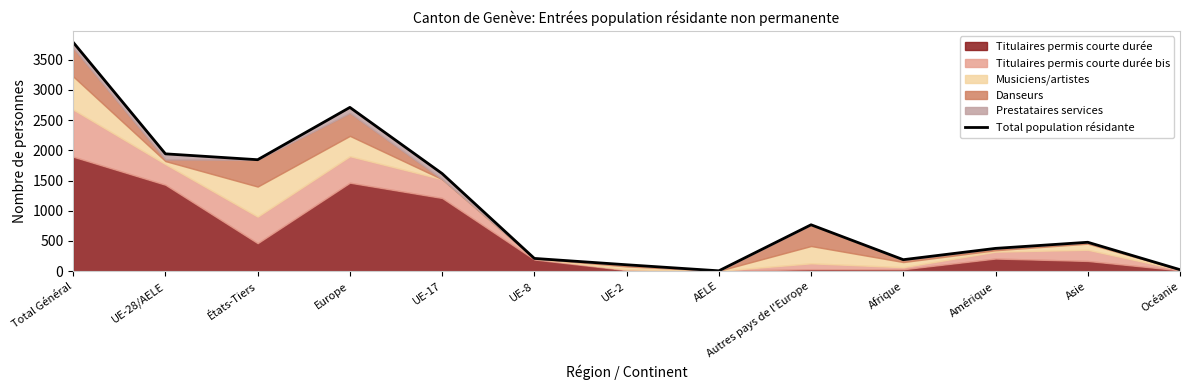

Reading right to left, list all the values displayed in this chart.

26	479	378	191	768	7	107	212	1615	2709	1844	1941	3785